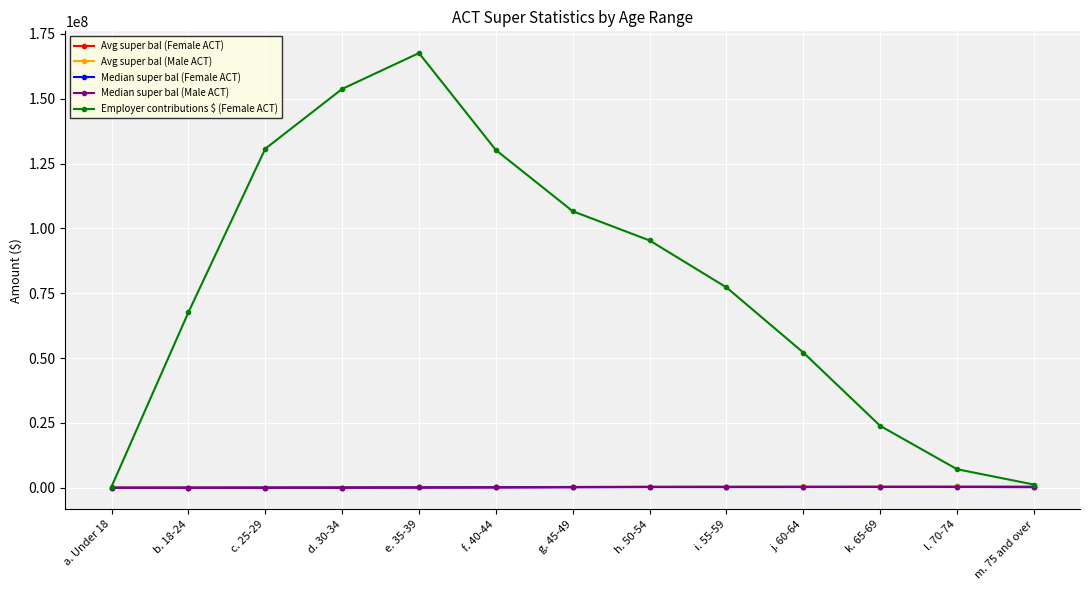

What is the maximum value shown in the chart?

167612581